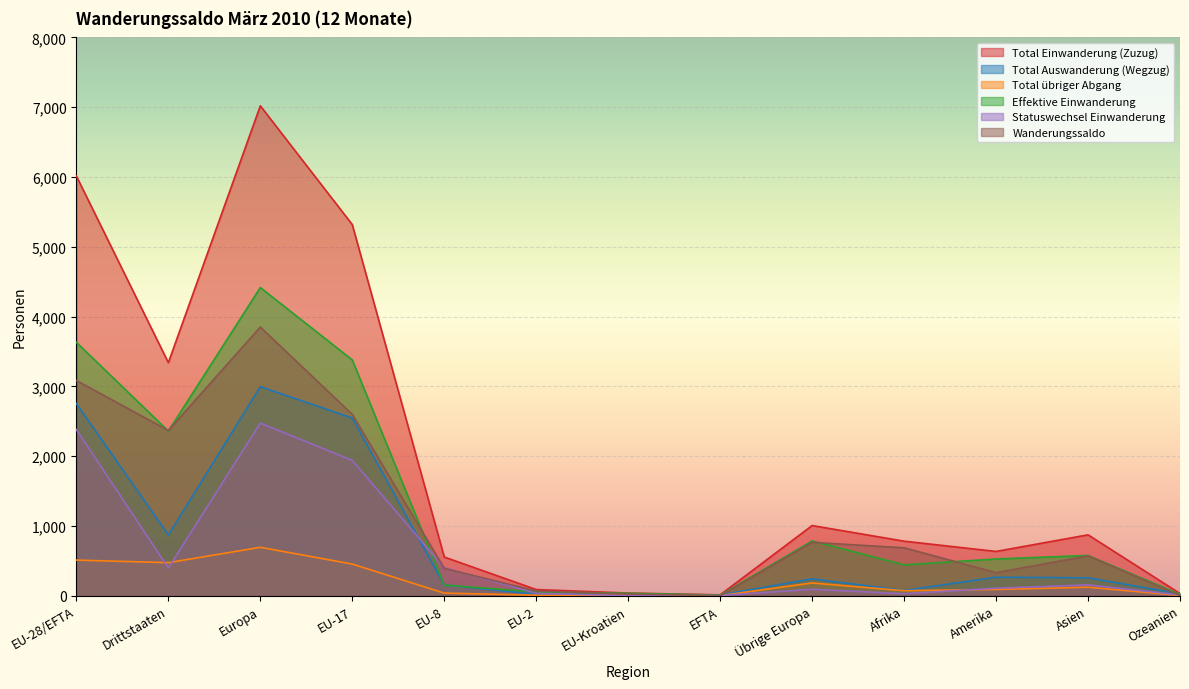

In Total Auswanderung (Wegzug), how many points are higher than both neighbors (excluding endpoints)?

3